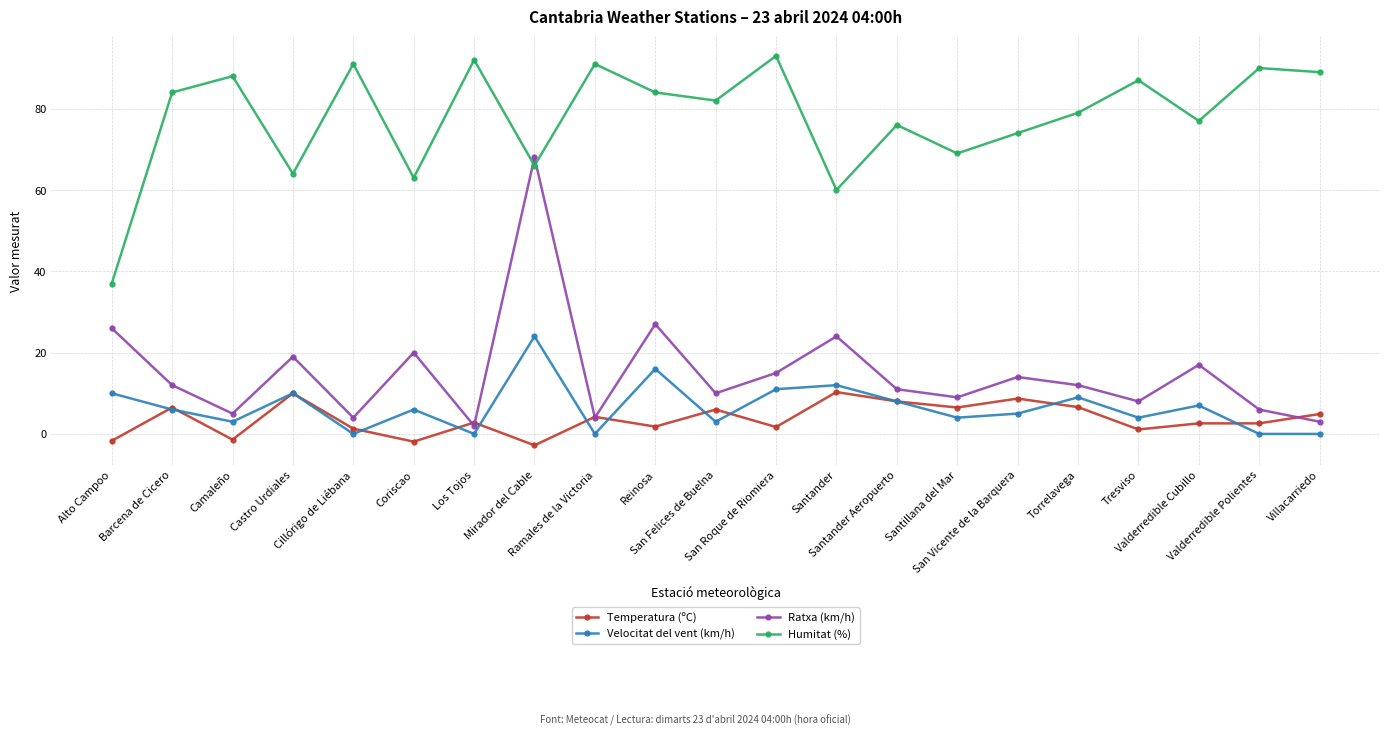

What is the highest value of the Velocitat del vent (km/h) series?

24.0